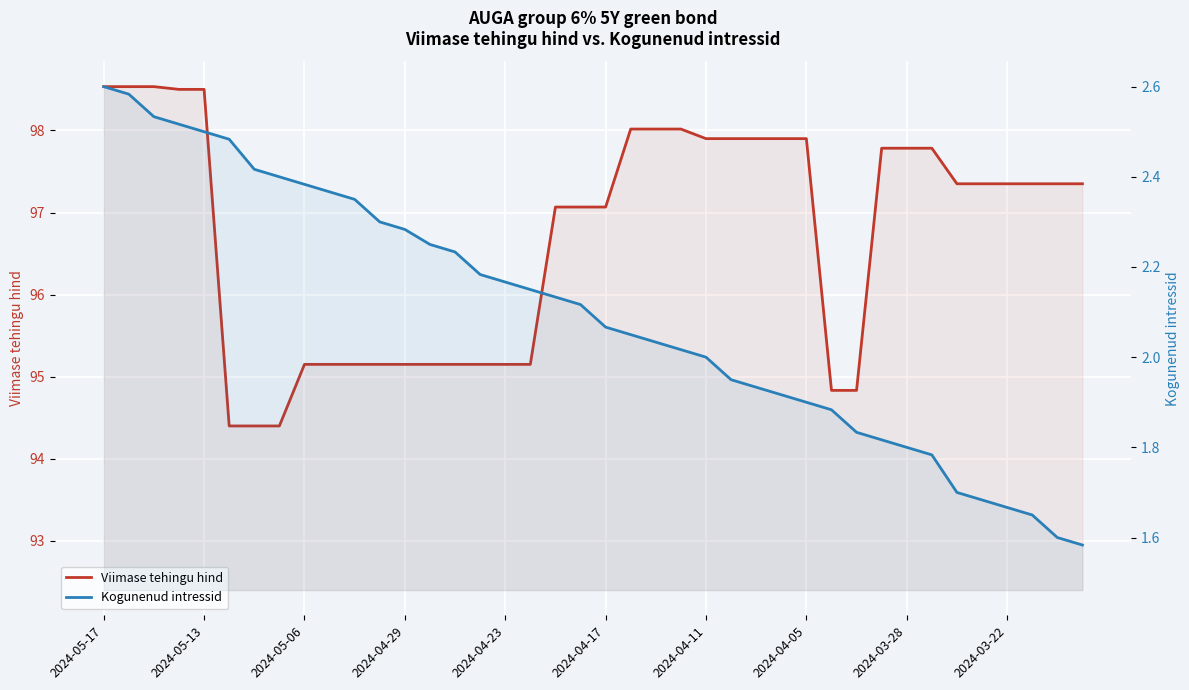

What is the spread (max minus min) of values at 29?

93.0